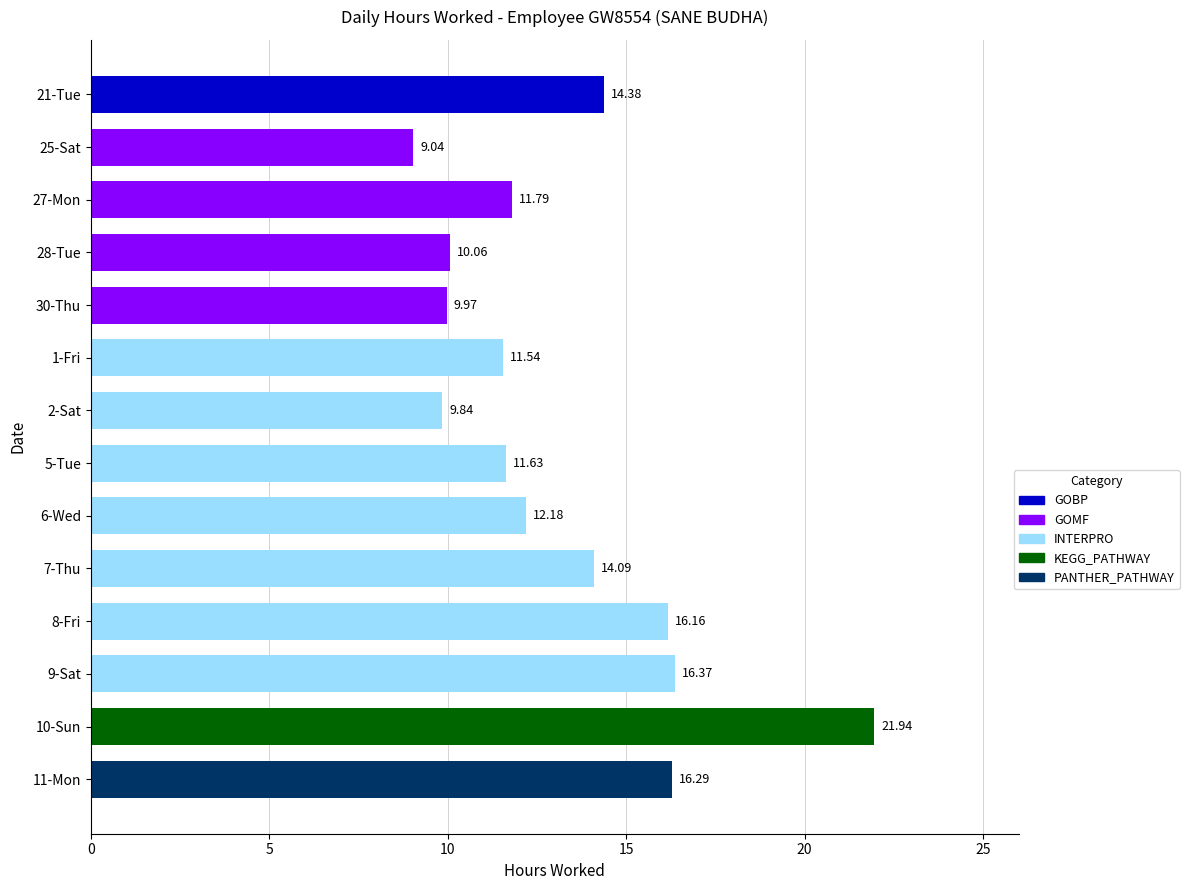

What is the difference between the second highest and second lowest values?

6.5